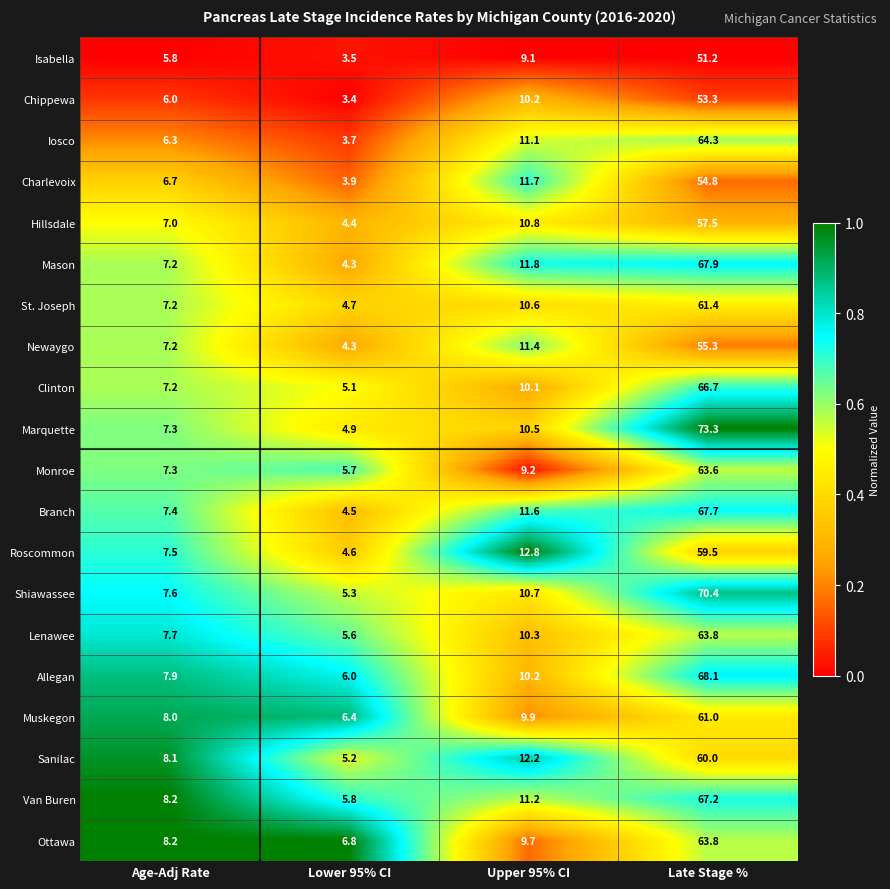

What is the difference between the second highest and minimum values in the Roscommon series?

8.2